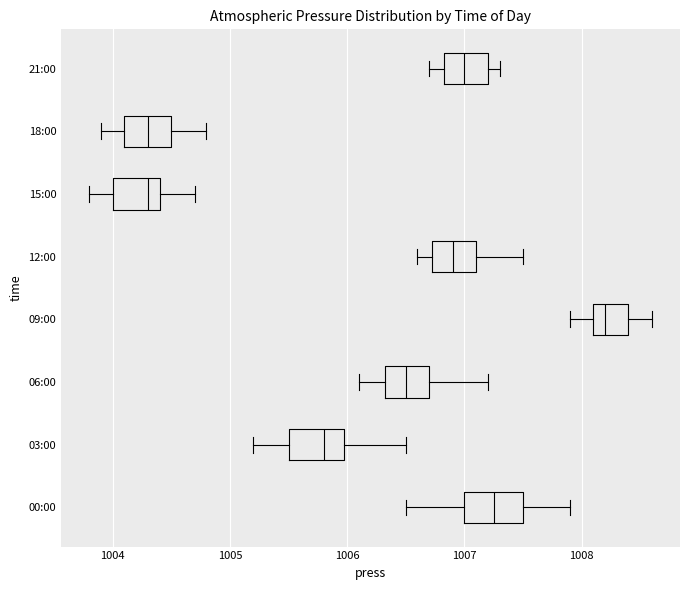

Where does the left whisker of the box for 18:00 end on the x-axis? The values are not printed on the chart, so give them approximately, as read against the axis.

1003.9